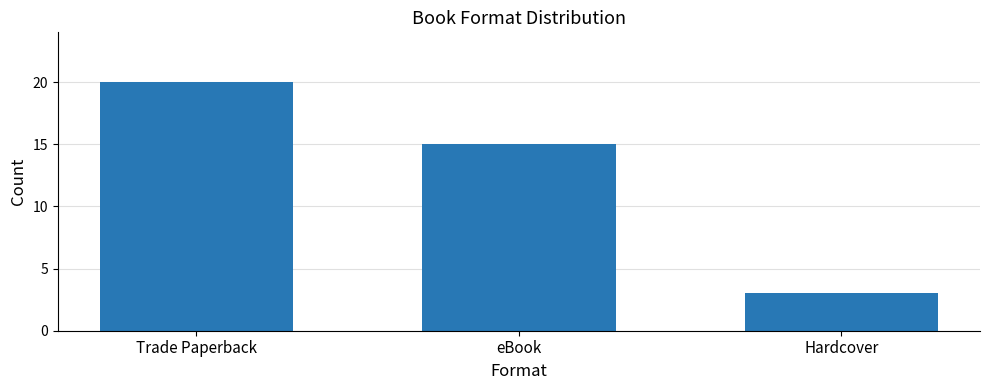

Reading left to right, extract all data points from this chart.

Trade Paperback=20	eBook=15	Hardcover=3